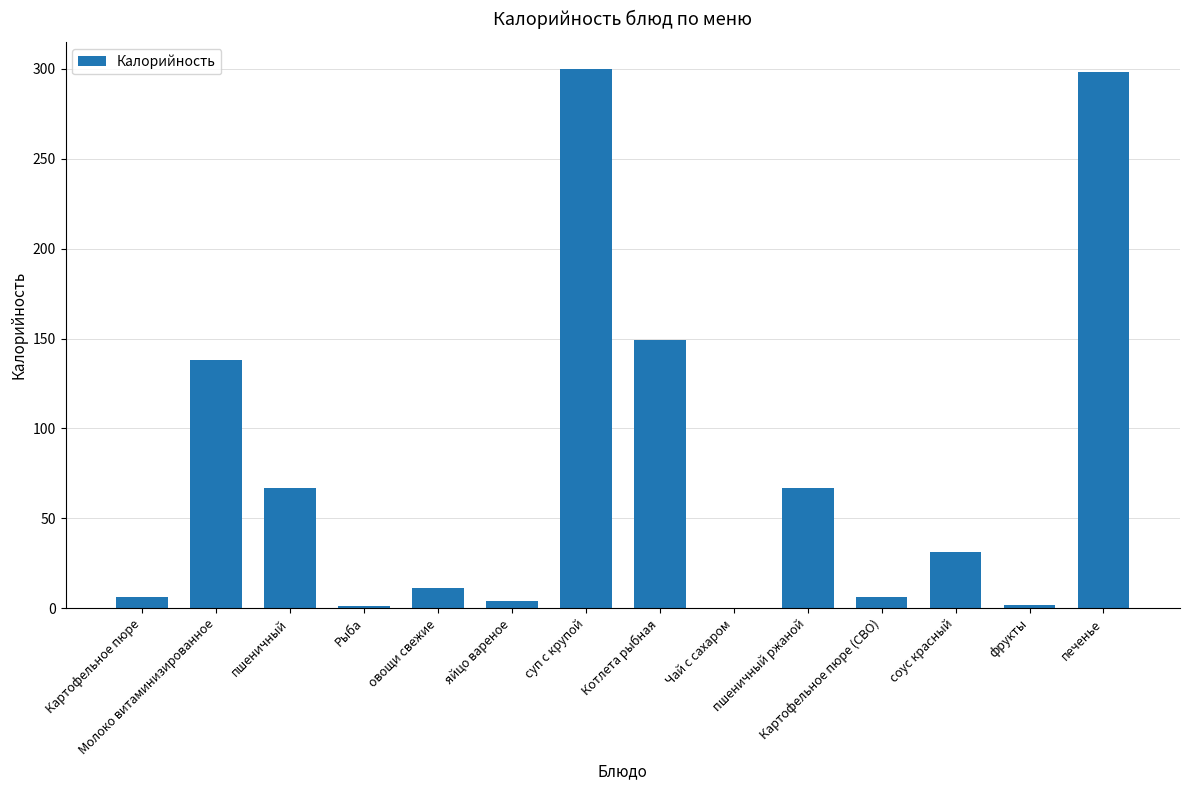

How many series are shown in this chart?

1